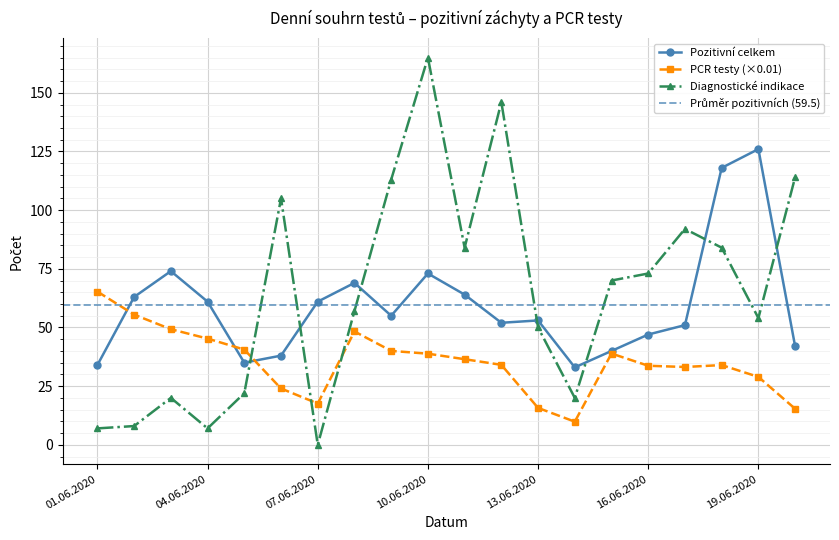

How many interior local peaks does the Diagnostické indikace series have?

5